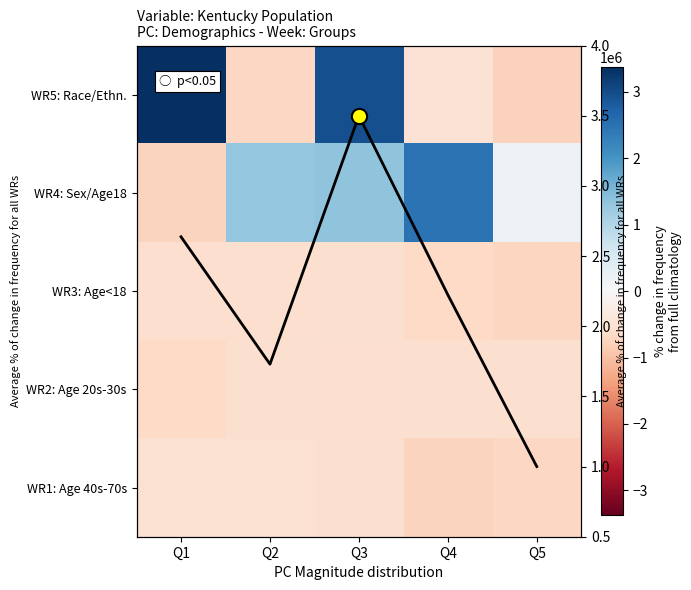

The value of WR4: Sex/Age18 at Q3 is 1894589.8. True or false?

False